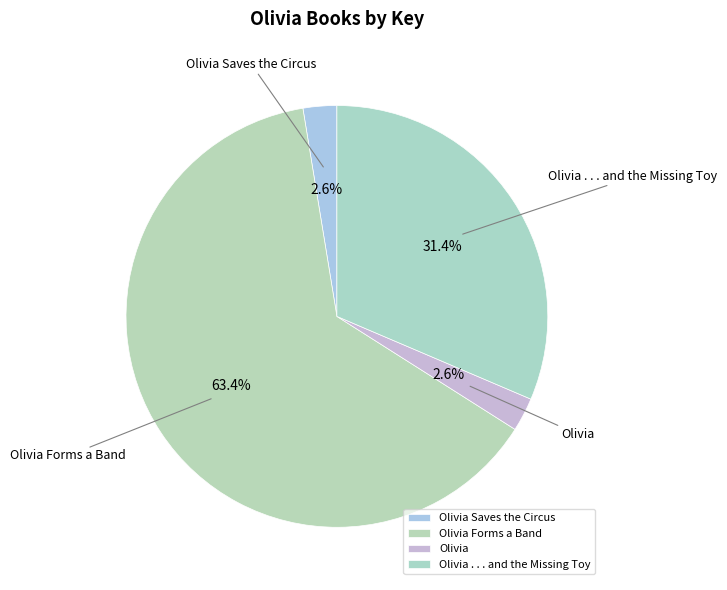

To the nearest percent, what portion does Olivia Forms a Band represent?

63%